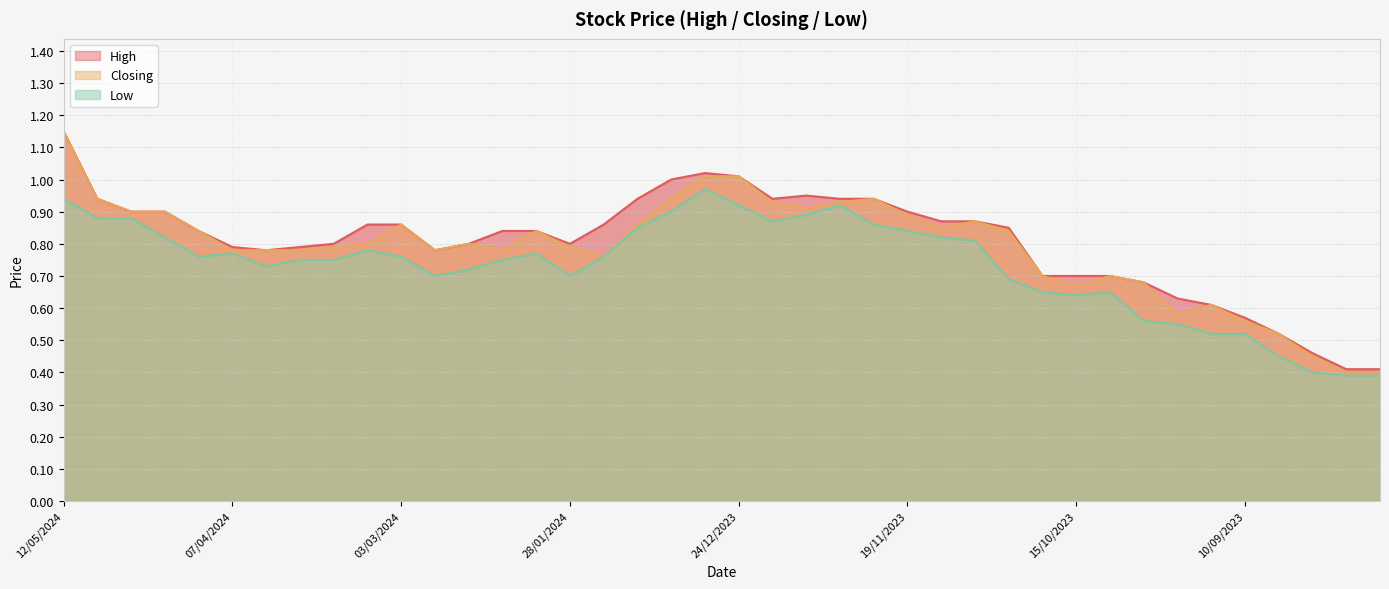

Reading left to right, list all the values displayed in this chart.

High: 12/05/2024=1.1	05/05/2024=0.9	28/04/2024=0.9	21/04/2024=0.9	14/04/2024=0.8	07/04/2024=0.8	31/03/2024=0.8	24/03/2024=0.8	17/03/2024=0.8	10/03/2024=0.9	03/03/2024=0.9	25/02/2024=0.8	18/02/2024=0.8	11/02/2024=0.8	04/02/2024=0.8	28/01/2024=0.8	21/01/2024=0.9	14/01/2024=0.9	07/01/2024=1.0	31/12/2023=1.0	24/12/2023=1.0	17/12/2023=0.9	10/12/2023=0.9	03/12/2023=0.9	26/11/2023=0.9	19/11/2023=0.9	12/11/2023=0.9	05/11/2023=0.9	29/10/2023=0.8	22/10/2023=0.7	15/10/2023=0.7	08/10/2023=0.7	01/10/2023=0.7	24/09/2023=0.6	17/09/2023=0.6	10/09/2023=0.6	03/09/2023=0.5	27/08/2023=0.5	20/08/2023=0.4	13/08/2023=0.4
Closing: 12/05/2024=1.1	05/05/2024=0.9	28/04/2024=0.9	21/04/2024=0.9	14/04/2024=0.8	07/04/2024=0.8	31/03/2024=0.8	24/03/2024=0.8	17/03/2024=0.8	10/03/2024=0.8	03/03/2024=0.9	25/02/2024=0.8	18/02/2024=0.8	11/02/2024=0.8	04/02/2024=0.8	28/01/2024=0.8	21/01/2024=0.8	14/01/2024=0.9	07/01/2024=0.9	31/12/2023=1.0	24/12/2023=1.0	17/12/2023=0.9	10/12/2023=0.9	03/12/2023=0.9	26/11/2023=0.9	19/11/2023=0.9	12/11/2023=0.8	05/11/2023=0.9	29/10/2023=0.8	22/10/2023=0.7	15/10/2023=0.7	08/10/2023=0.7	01/10/2023=0.7	24/09/2023=0.6	17/09/2023=0.6	10/09/2023=0.6	03/09/2023=0.5	27/08/2023=0.5	20/08/2023=0.4	13/08/2023=0.4
Low: 12/05/2024=0.9	05/05/2024=0.9	28/04/2024=0.9	21/04/2024=0.8	14/04/2024=0.8	07/04/2024=0.8	31/03/2024=0.7	24/03/2024=0.8	17/03/2024=0.8	10/03/2024=0.8	03/03/2024=0.8	25/02/2024=0.7	18/02/2024=0.7	11/02/2024=0.8	04/02/2024=0.8	28/01/2024=0.7	21/01/2024=0.8	14/01/2024=0.8	07/01/2024=0.9	31/12/2023=1.0	24/12/2023=0.9	17/12/2023=0.9	10/12/2023=0.9	03/12/2023=0.9	26/11/2023=0.9	19/11/2023=0.8	12/11/2023=0.8	05/11/2023=0.8	29/10/2023=0.7	22/10/2023=0.7	15/10/2023=0.6	08/10/2023=0.7	01/10/2023=0.6	24/09/2023=0.6	17/09/2023=0.5	10/09/2023=0.5	03/09/2023=0.5	27/08/2023=0.4	20/08/2023=0.4	13/08/2023=0.4